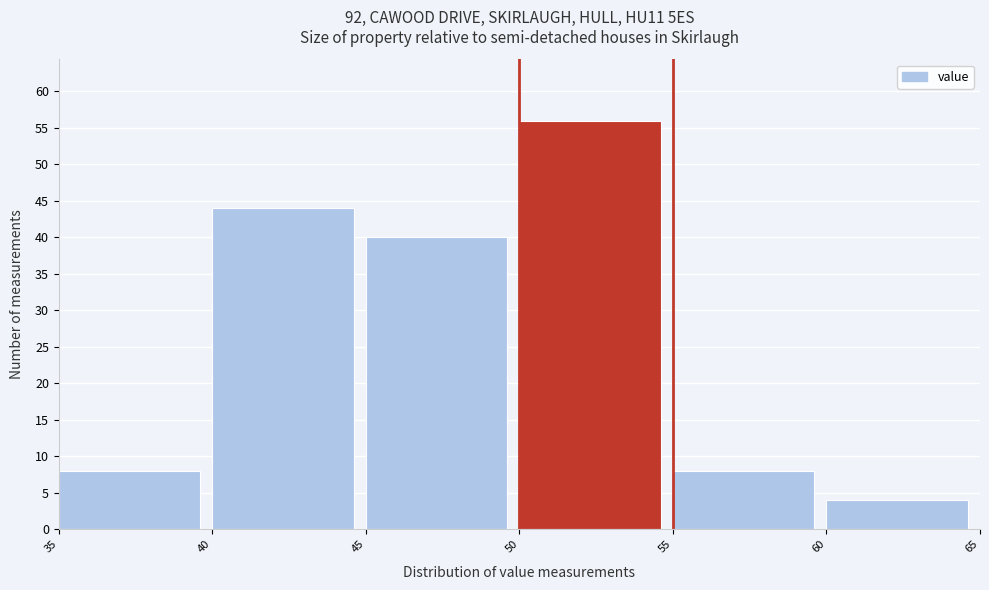

Which range on the x-axis has the tallest bar?

50 to 55